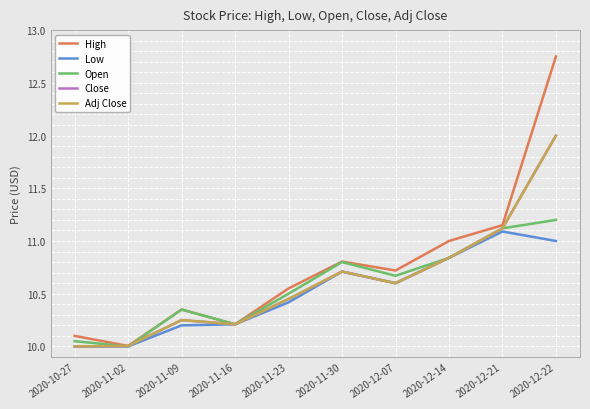

Is this an area chart (filled region under the line)?

No